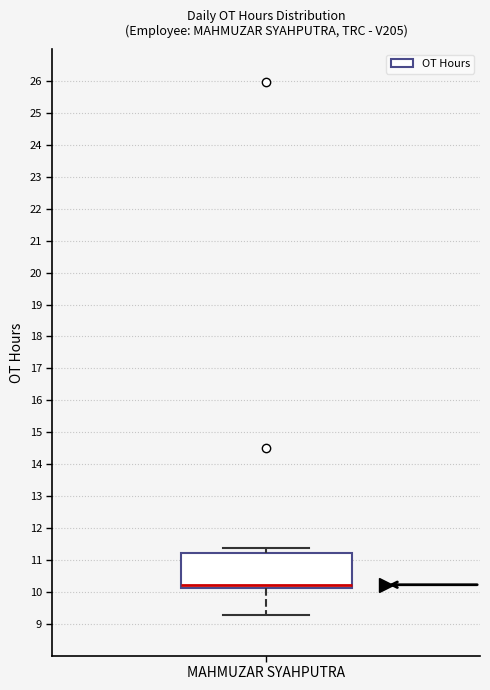

Read this box plot against the y-axis: the position of the median line, the range covered by the box, and the ends of both whiskers. The values are not printed on the chart, so give them approximately, as read against the axis.

median 10.2, box 10.1 to 11.2, whiskers 9.3 to 11.4